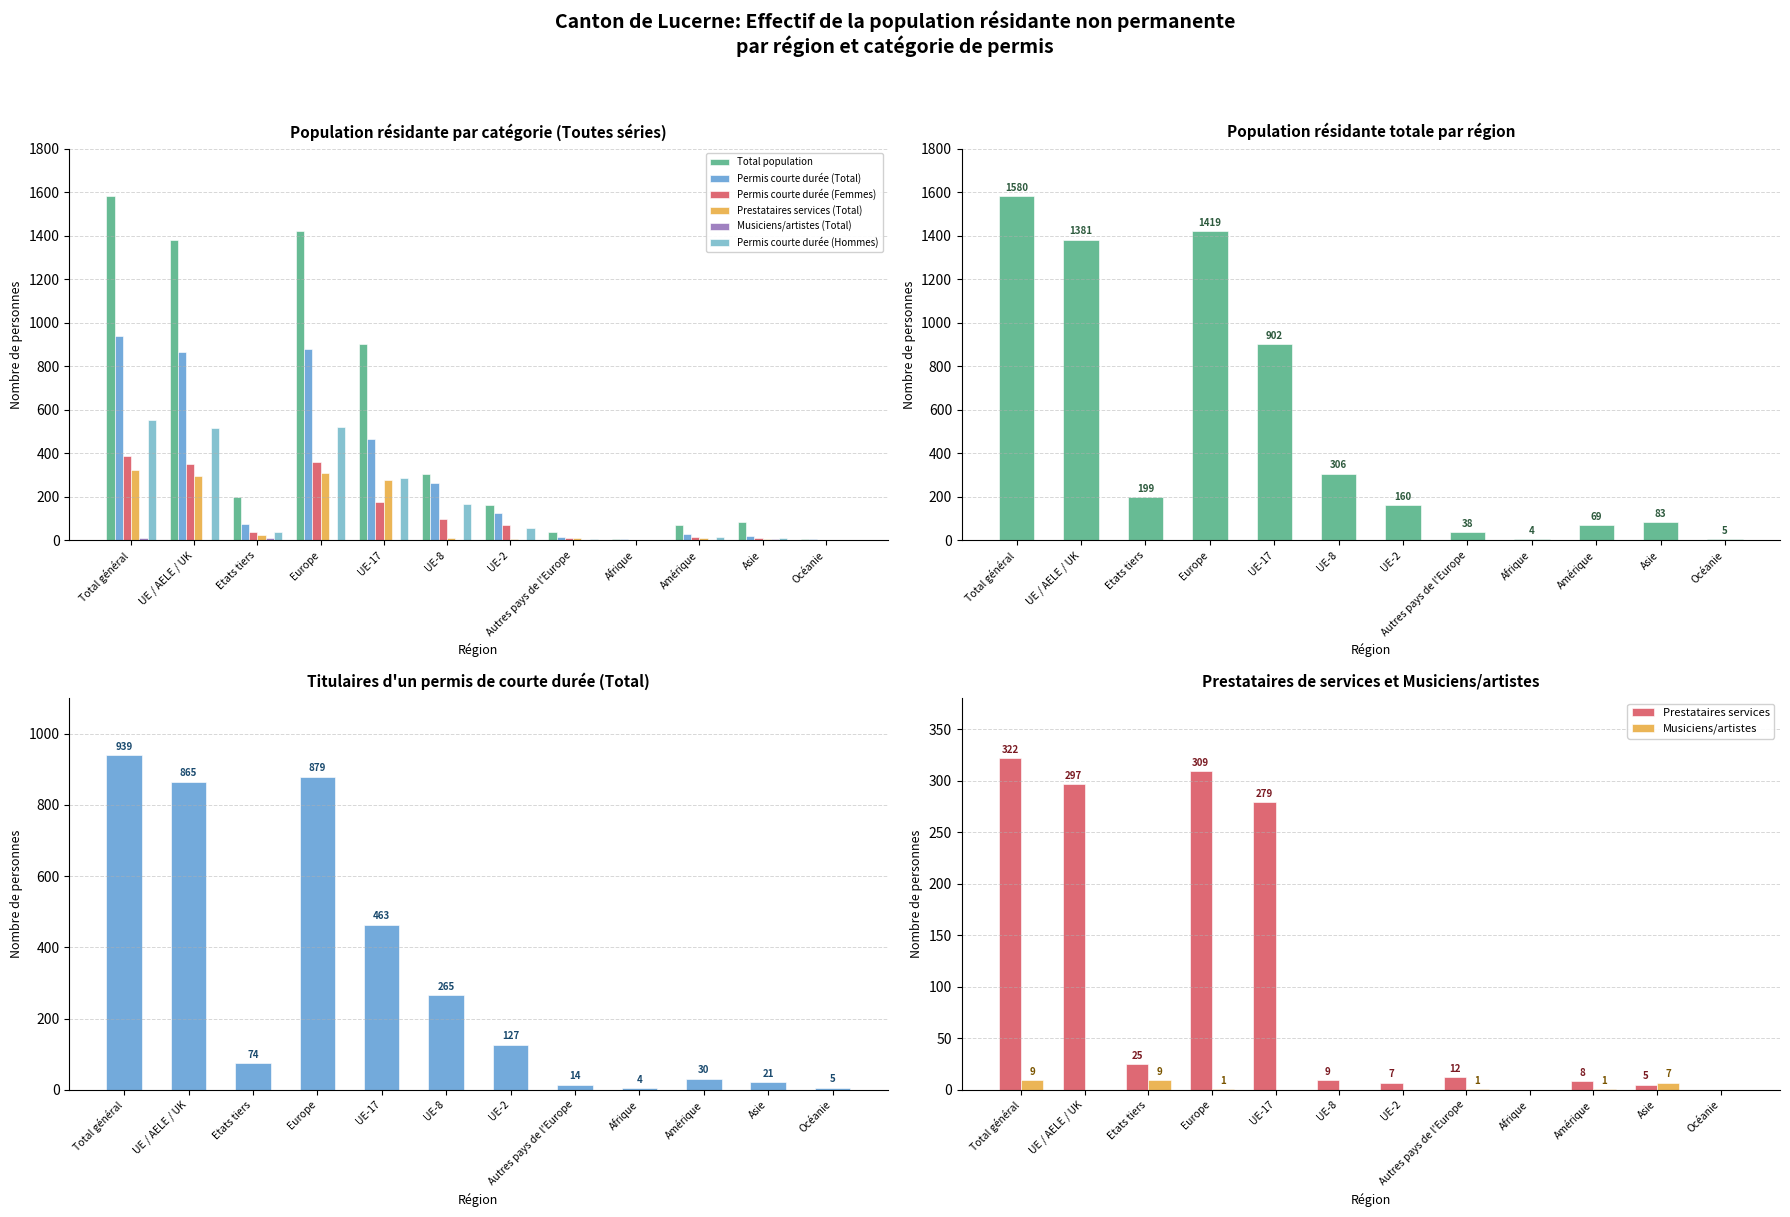

At which category does the chart reach its minimum across all series?

Afrique